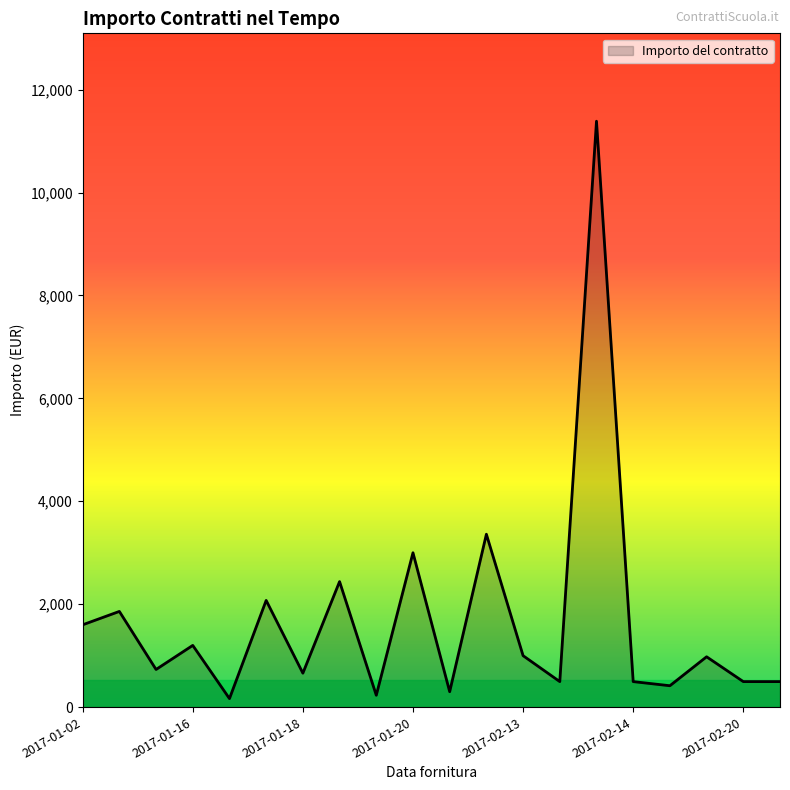

What is the greatest value displayed?

11385.0